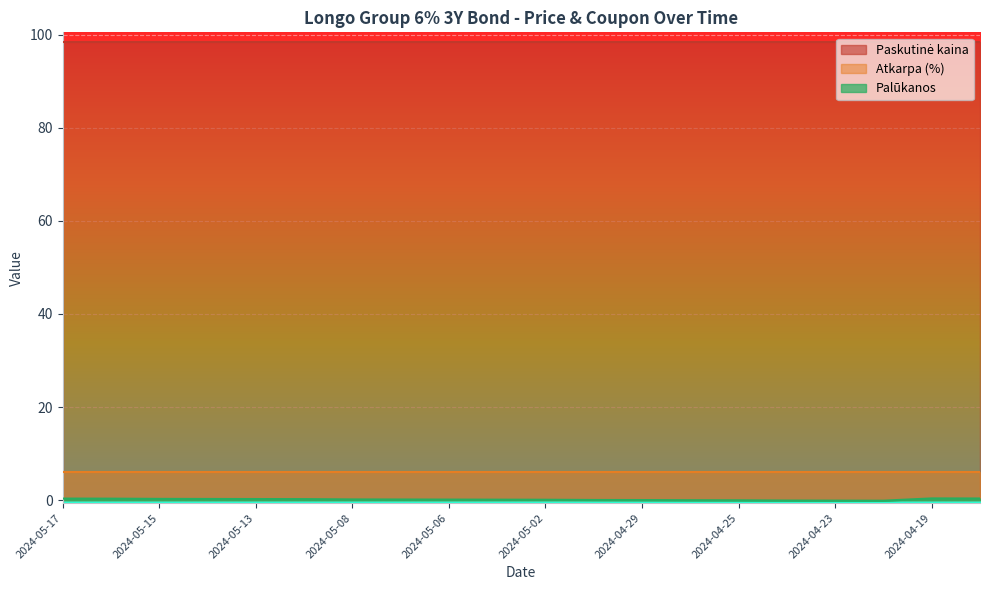

What is the label of the 7th point from the right?

2024-04-26